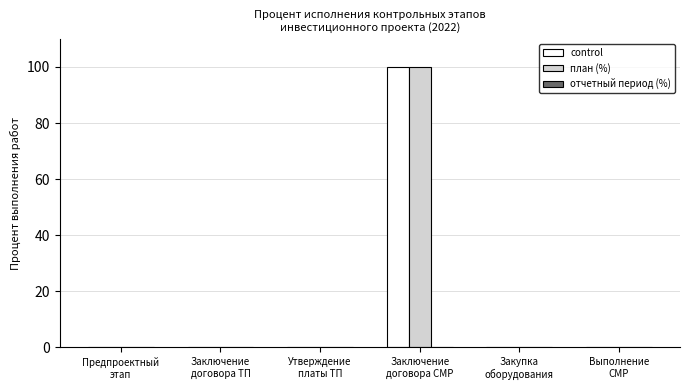

What is the sum of all план (%) values?

100